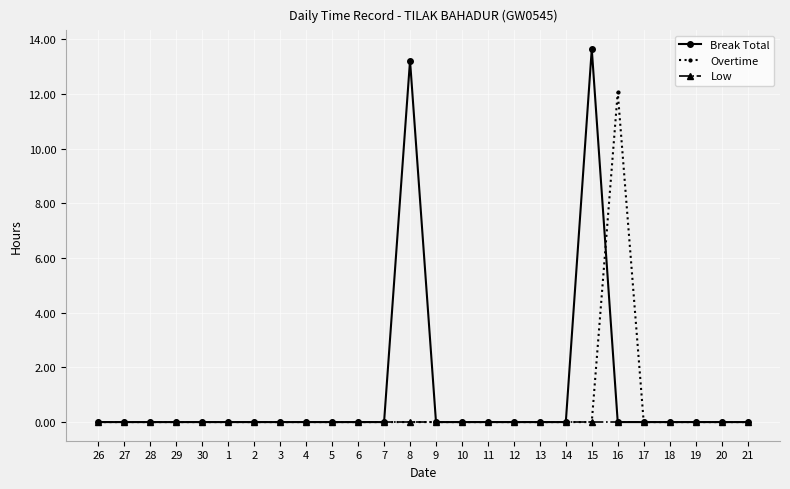

True or false: Break Total has a value of 0.0 at 11.

True